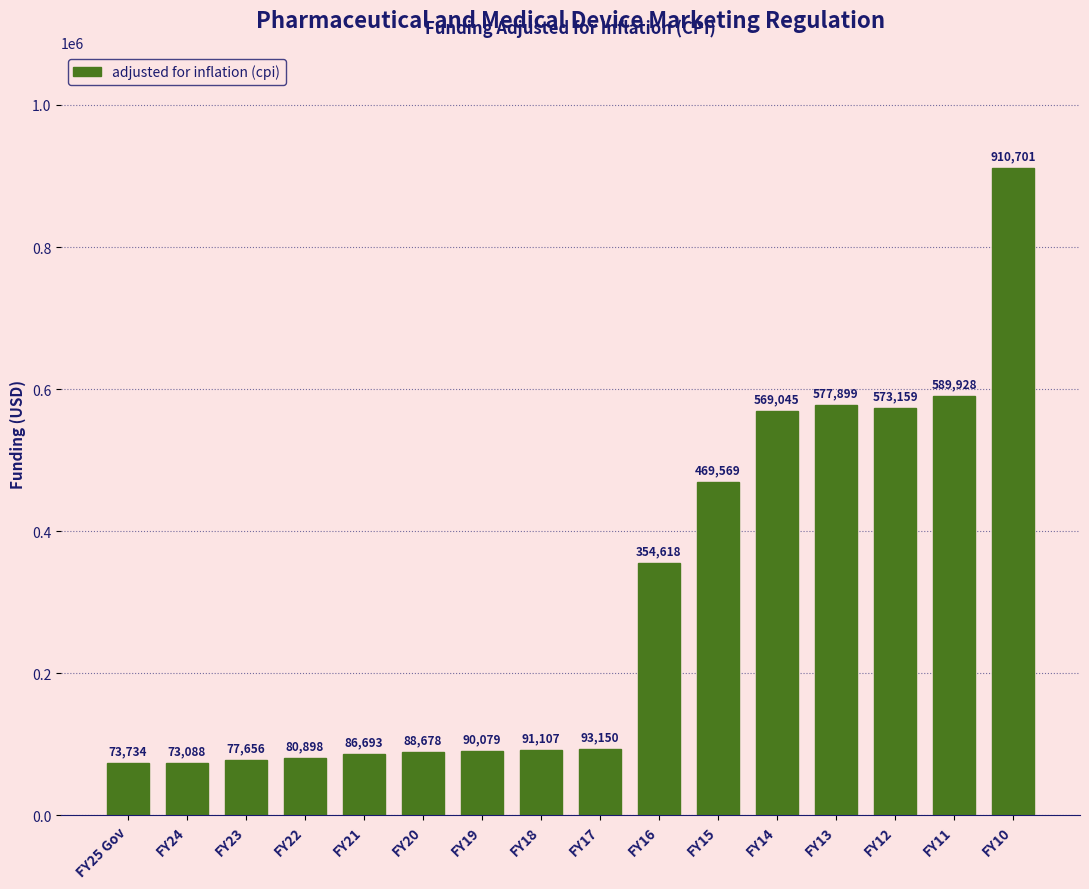

Reading right to left, what are all the values shown in this chart?

FY10=910701	FY11=589928	FY12=573159	FY13=577899	FY14=569045	FY15=469569	FY16=354618	FY17=93150	FY18=91107	FY19=90079	FY20=88678	FY21=86693	FY22=80898	FY23=77656	FY24=73088	FY25 Gov=73734